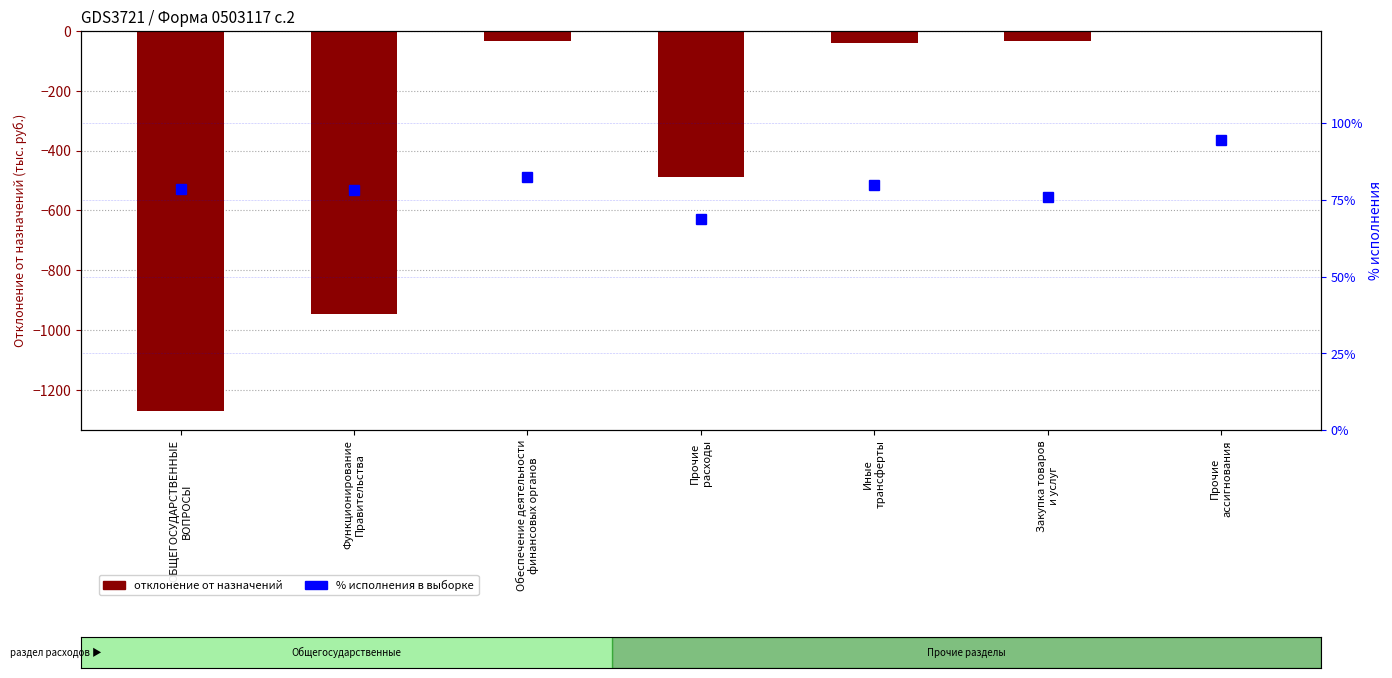

What is the sum of all % исполнения values?

558.7